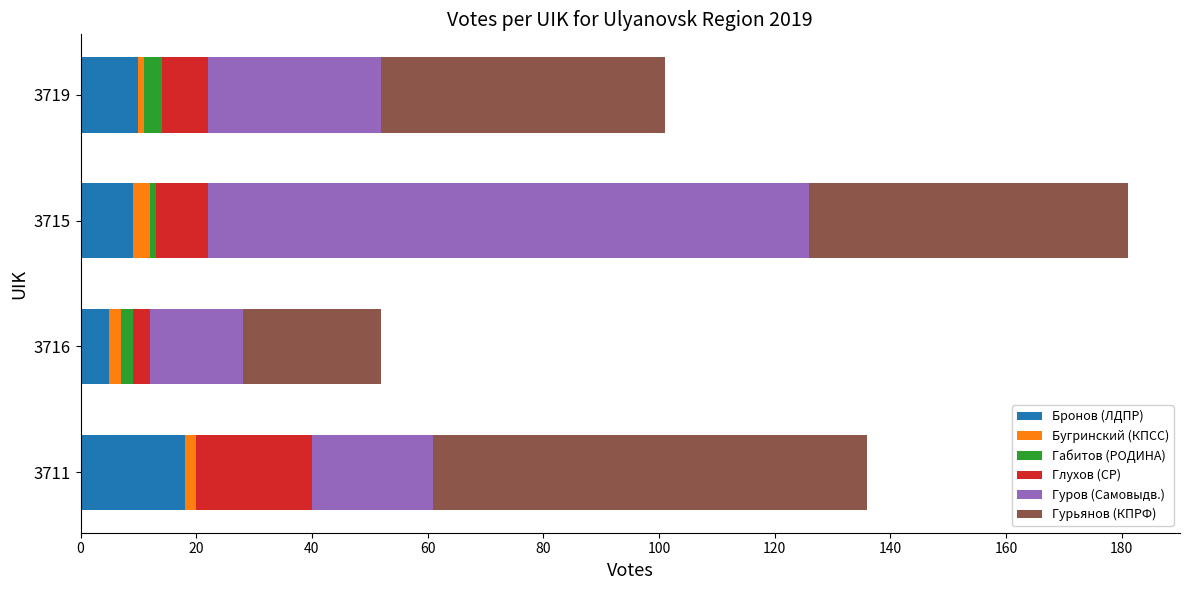

At which category is the sum across all series the highest?

3715